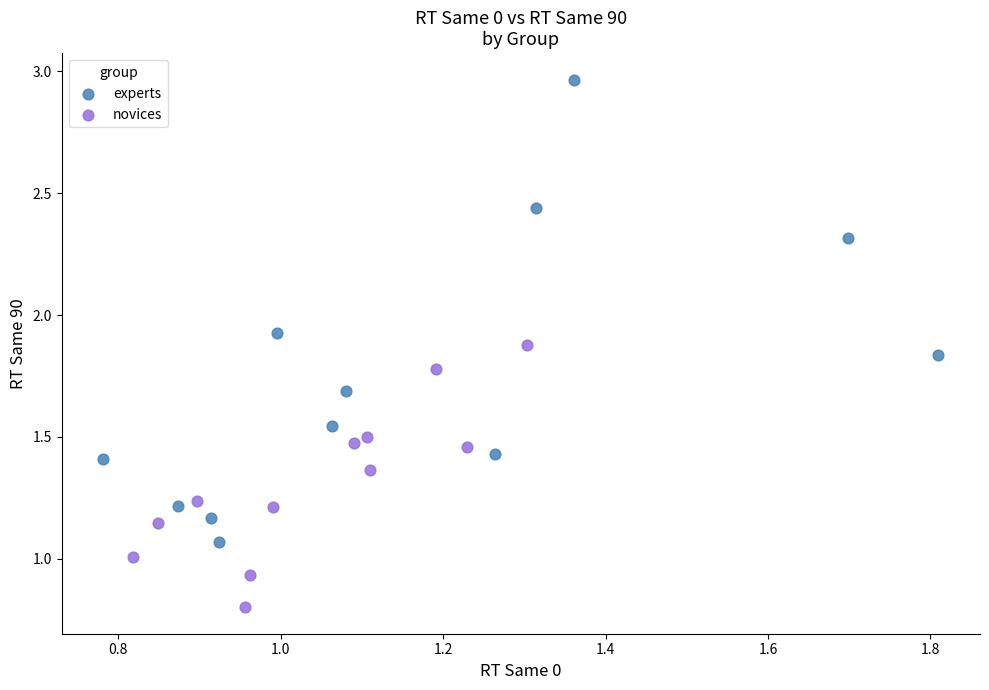

Which series contains the lowest Y value?

novices